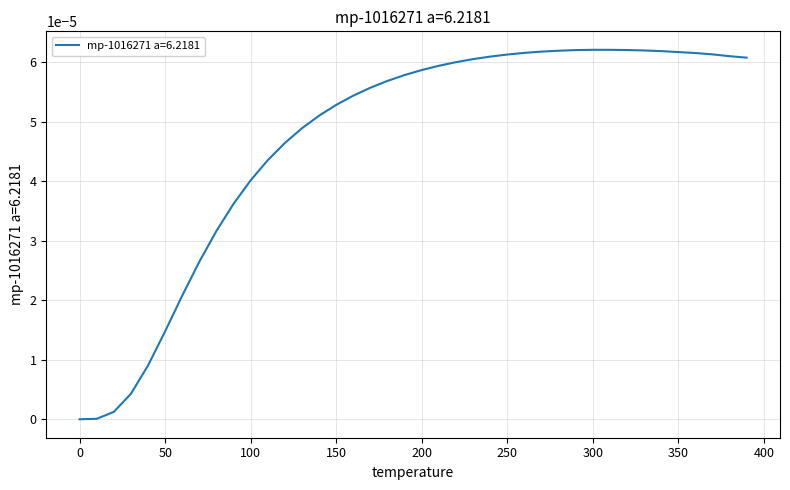

How many distinct data groups are displayed?

1